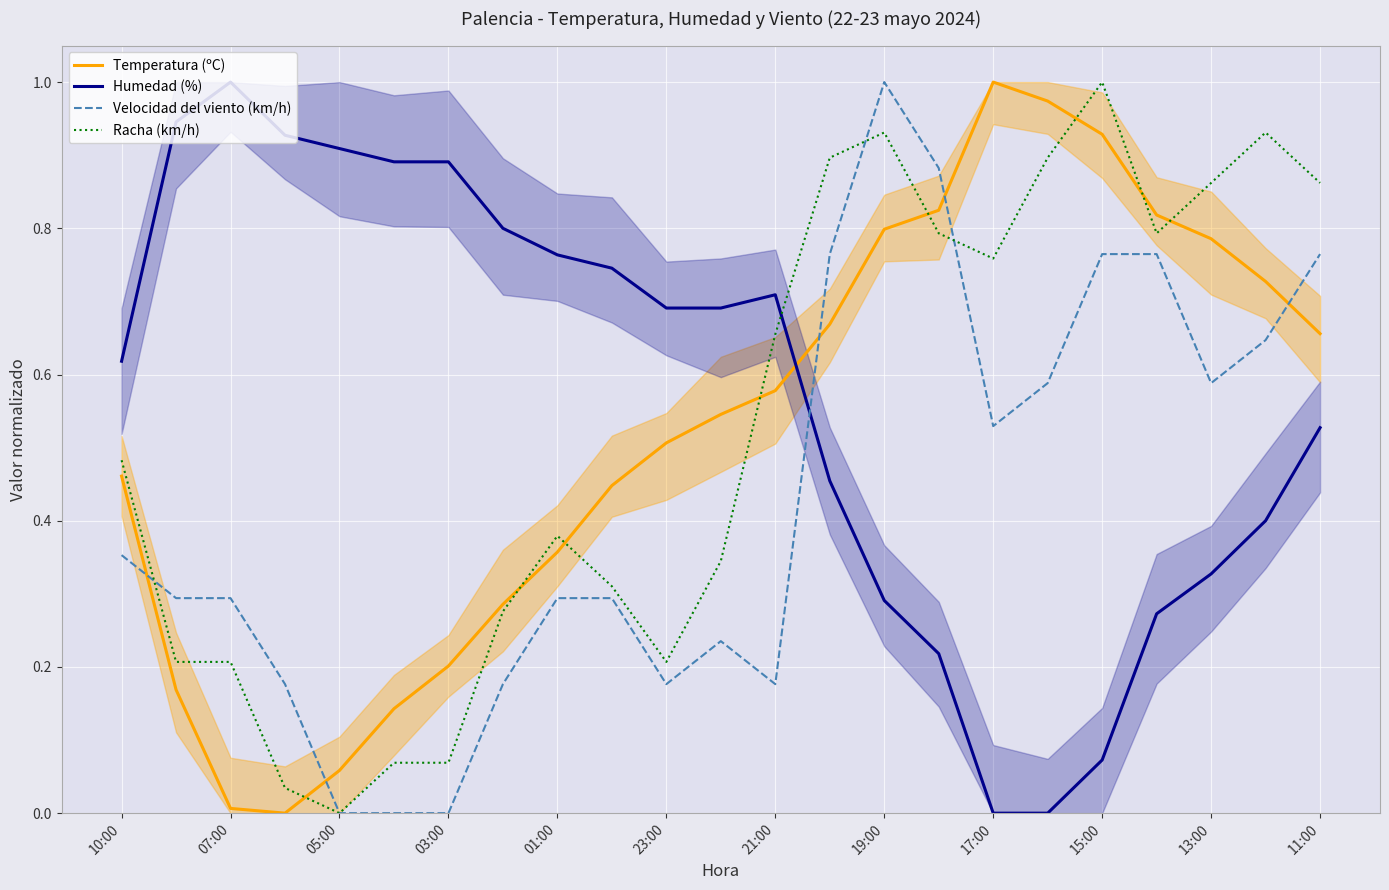

The Humedad (%) series shows 0.2 at 05:00. True or false?

False